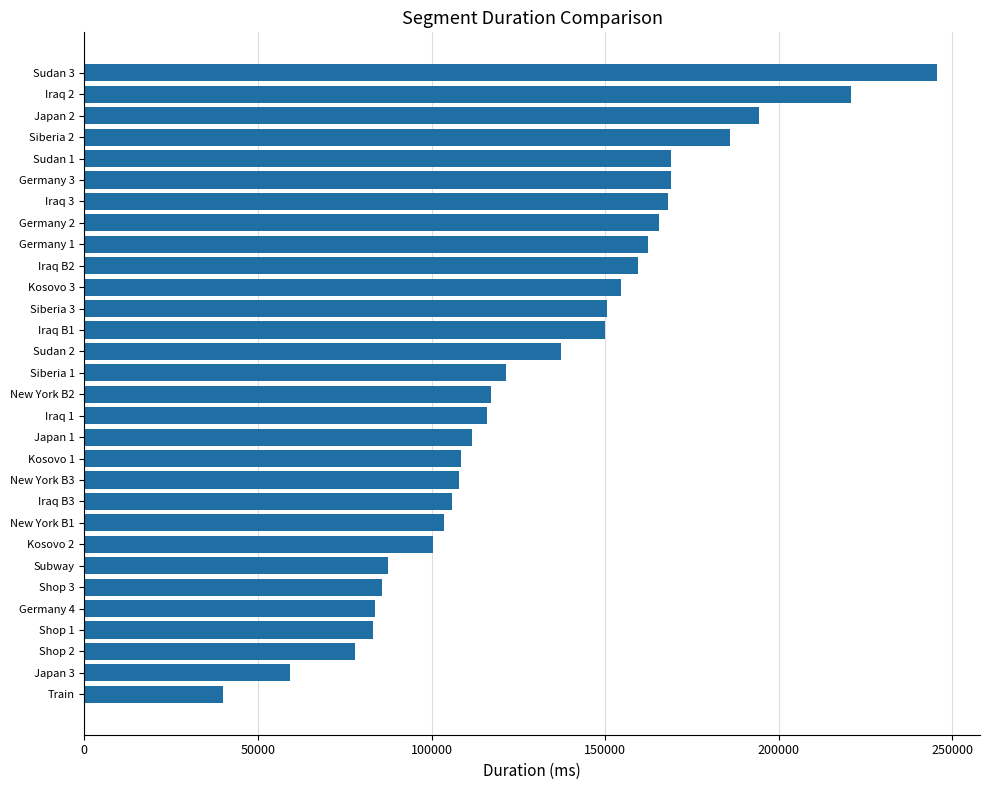

How many data points are above 121382?

15